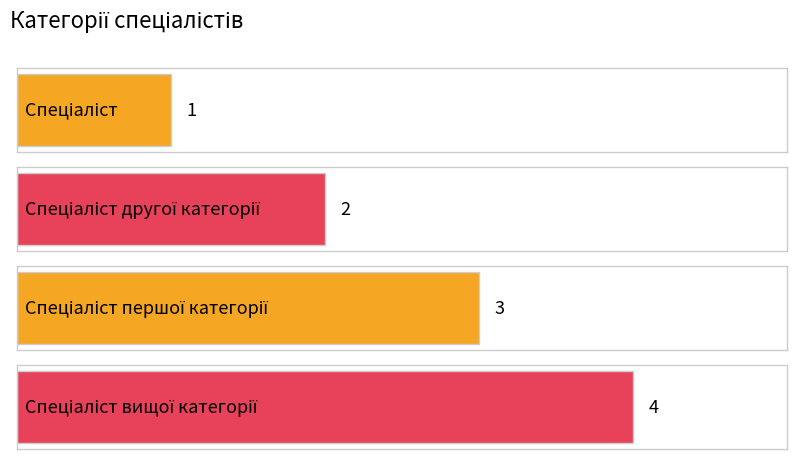

What is the label of the 4th bar from the left?

Спеціаліст вищої категорії